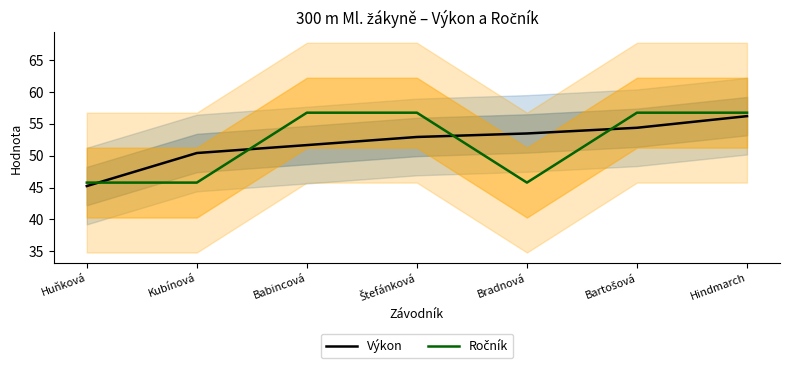

How many data points in Ročník are above 56?

4